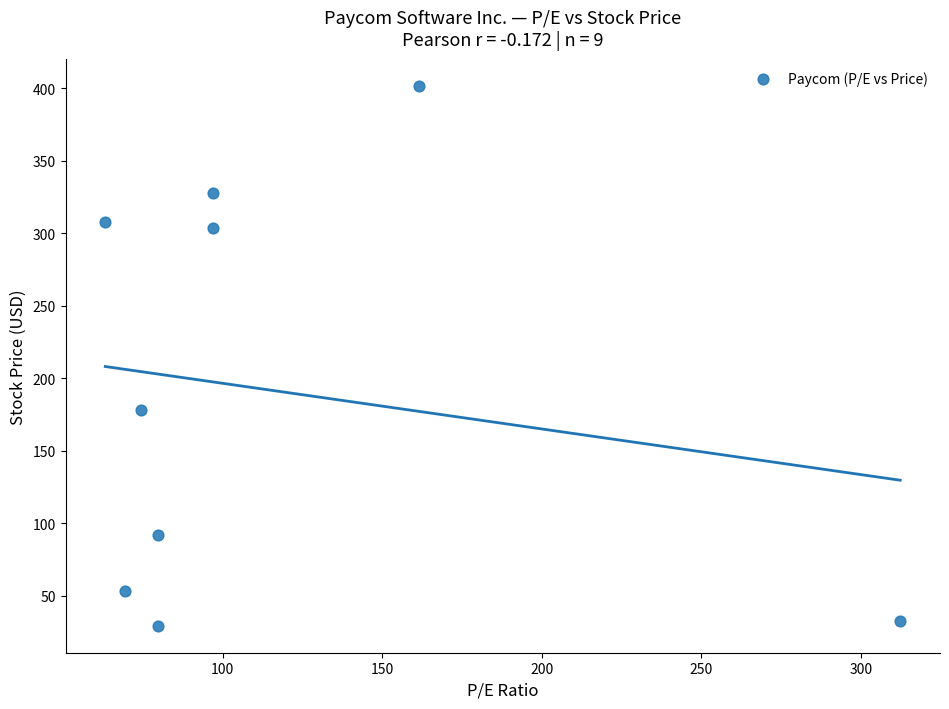

What Y value in the scatter plot is closest to 215?

178.4